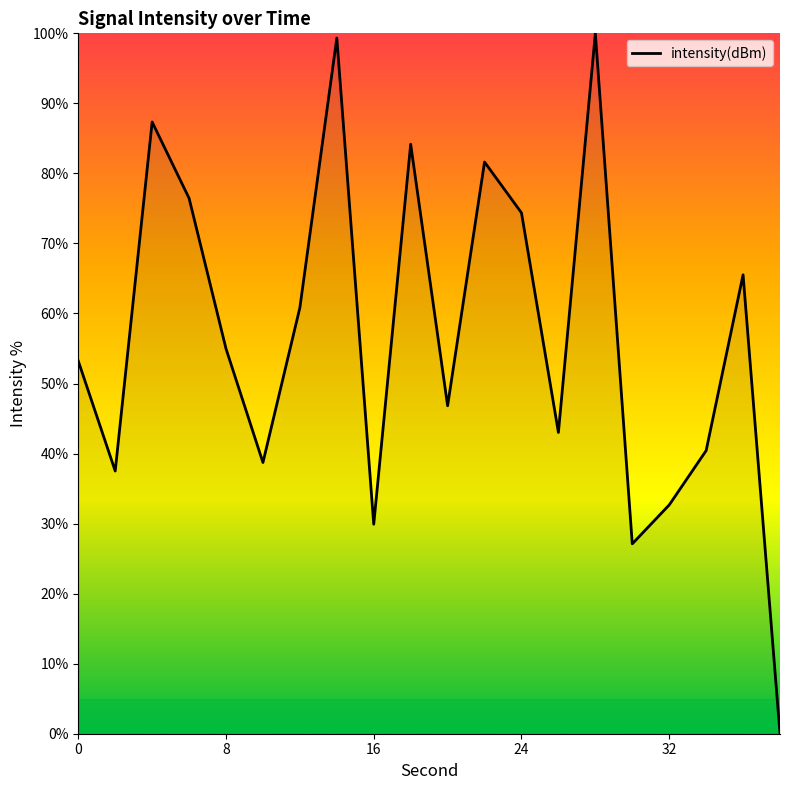

Count the number of categories in the chart.

20